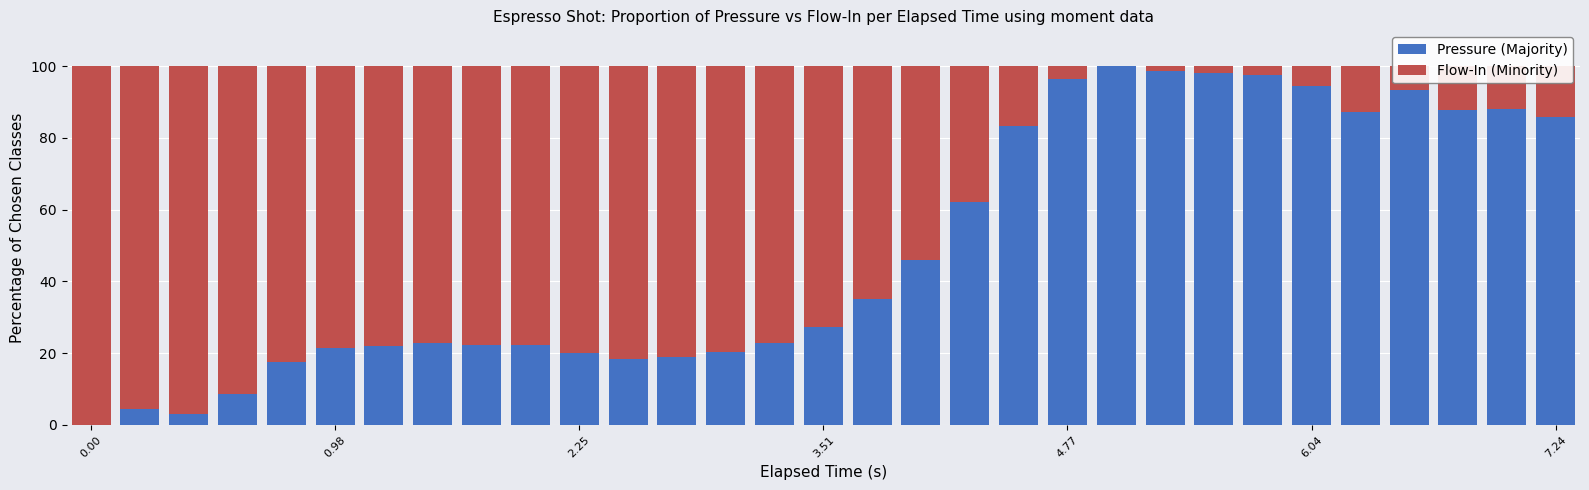

Count the number of data series in this chart.

2